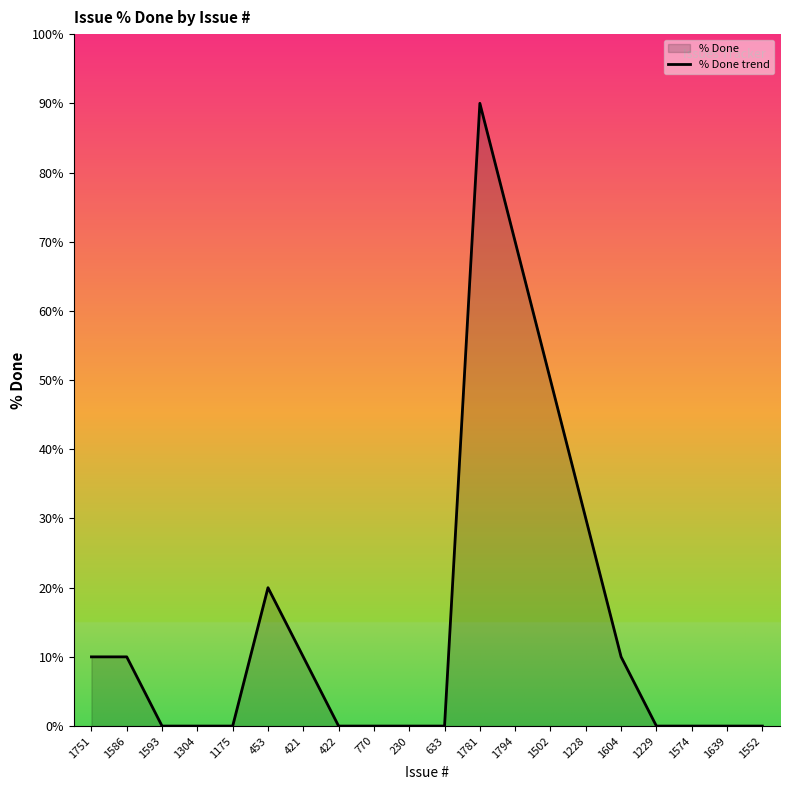

Between 1574 and 1794, which is larger?

1794